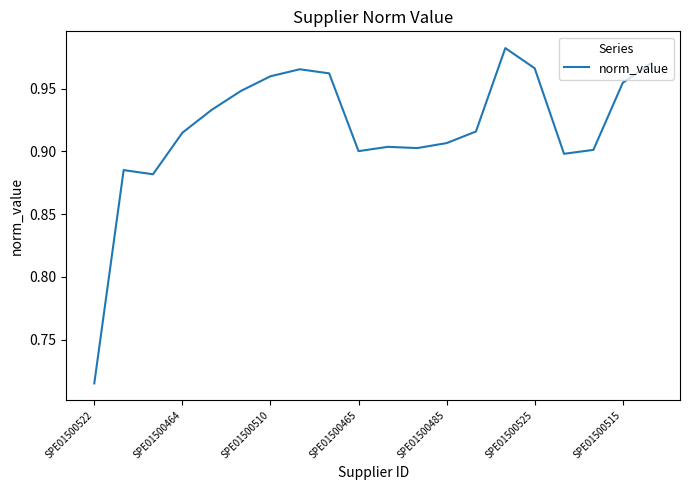

Is this an area chart (filled region under the line)?

No